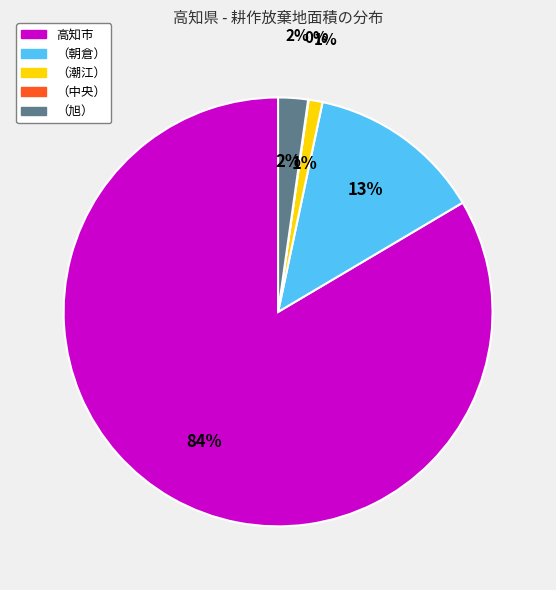

Count the number of slices in the pie.

5